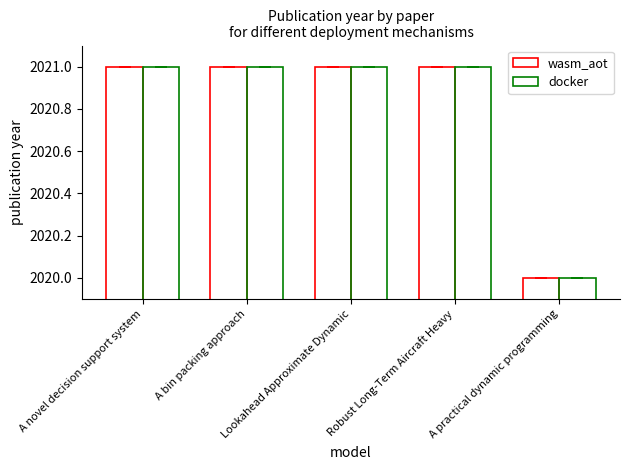

The value of wasm_aot at A practical dynamic programming is 2020. True or false?

True